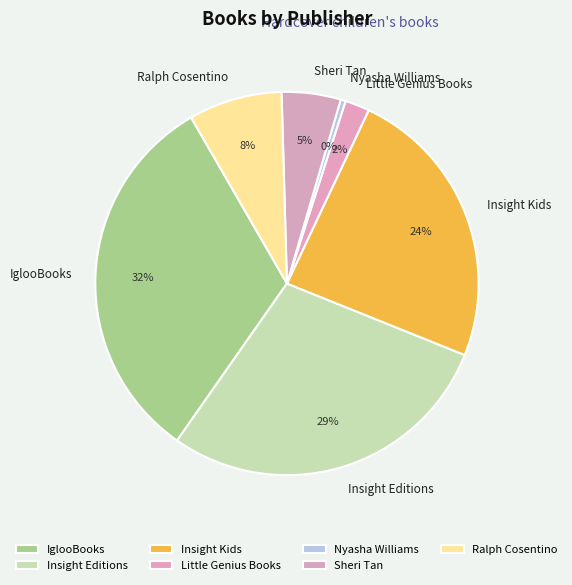

What is the largest slice in the pie chart?

IglooBooks